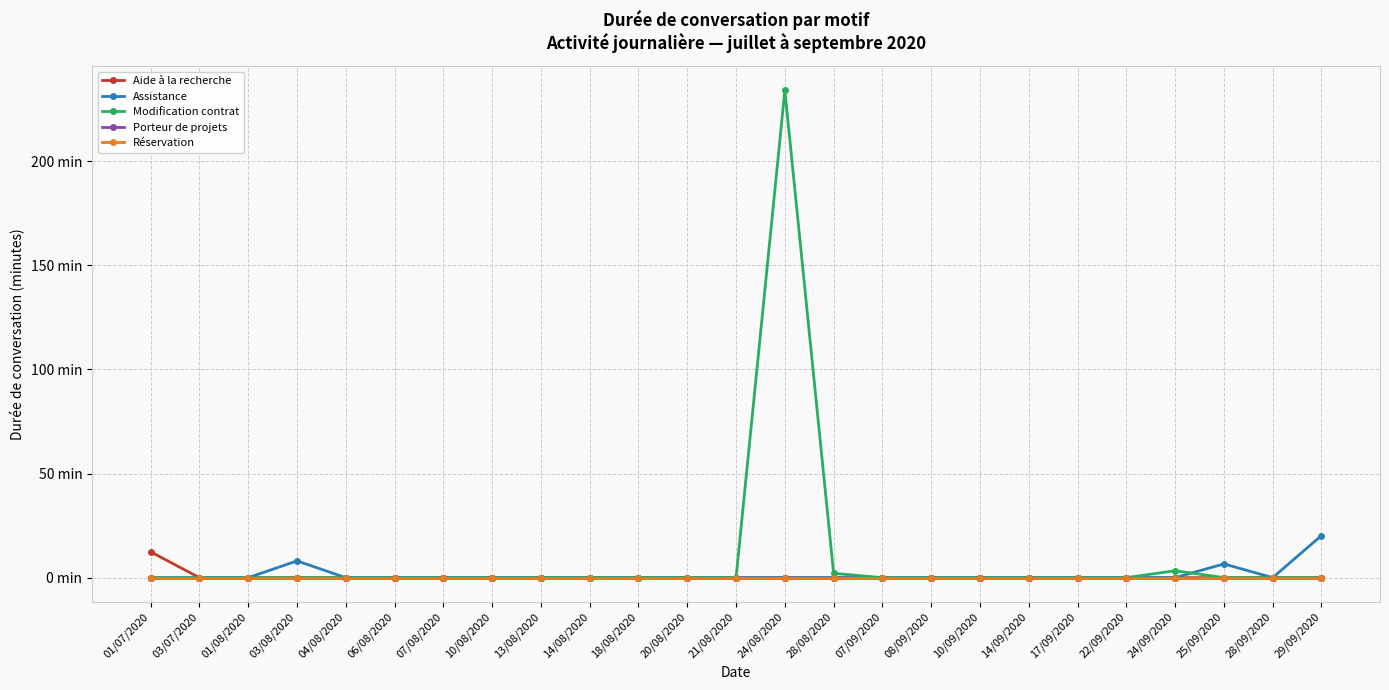

List the series in order of their peak value, highest first.

Modification contrat, Assistance, Aide à la recherche, Porteur de projets, Réservation